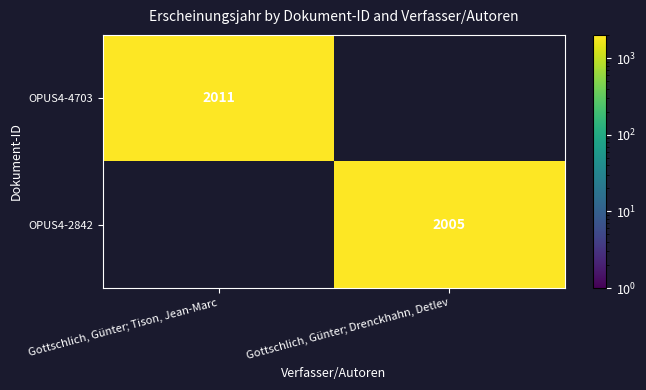

True or false: OPUS4-4703 has a value of 697 at Gottschlich, Günter; Tison, Jean-Marc.

False